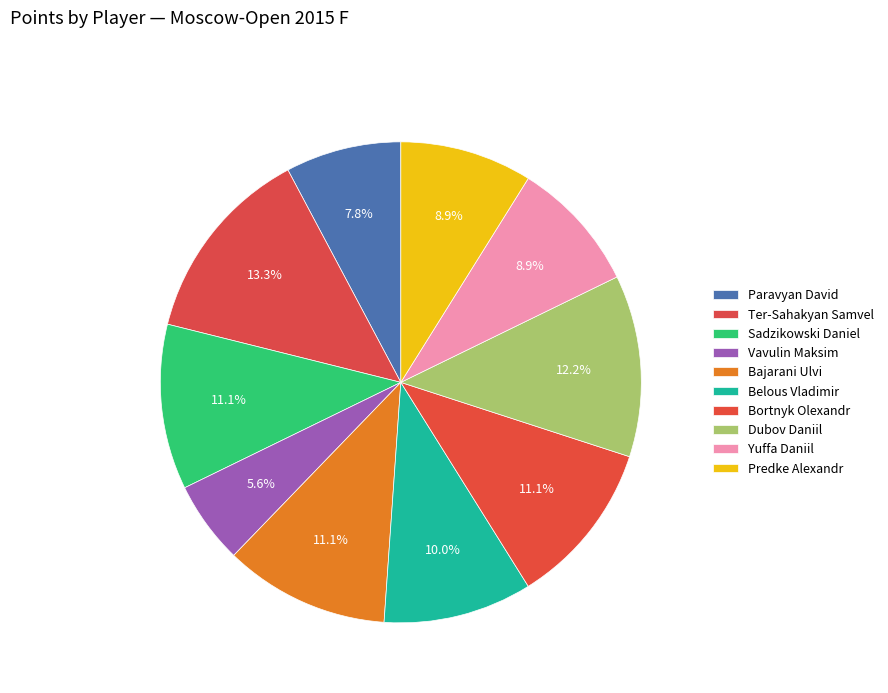

Is it true that Bortnyk Olexandr is 11% of the pie?

True